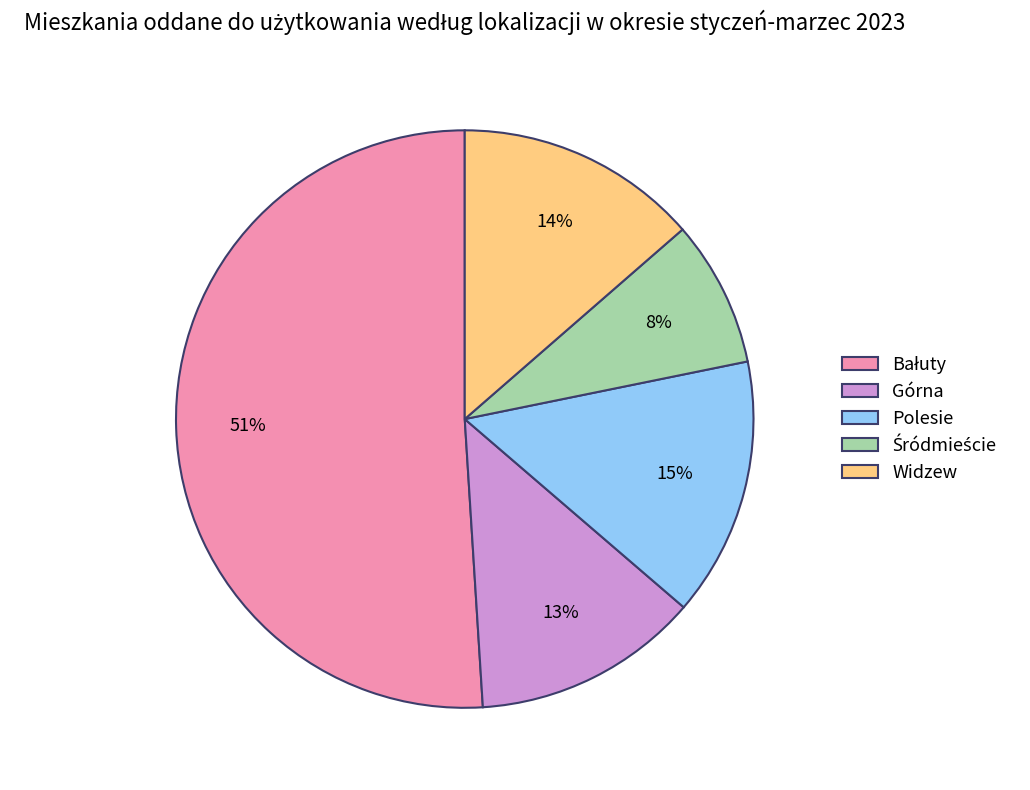

To the nearest percent, what is the difference between the largest and smallest slice percentages?

43%